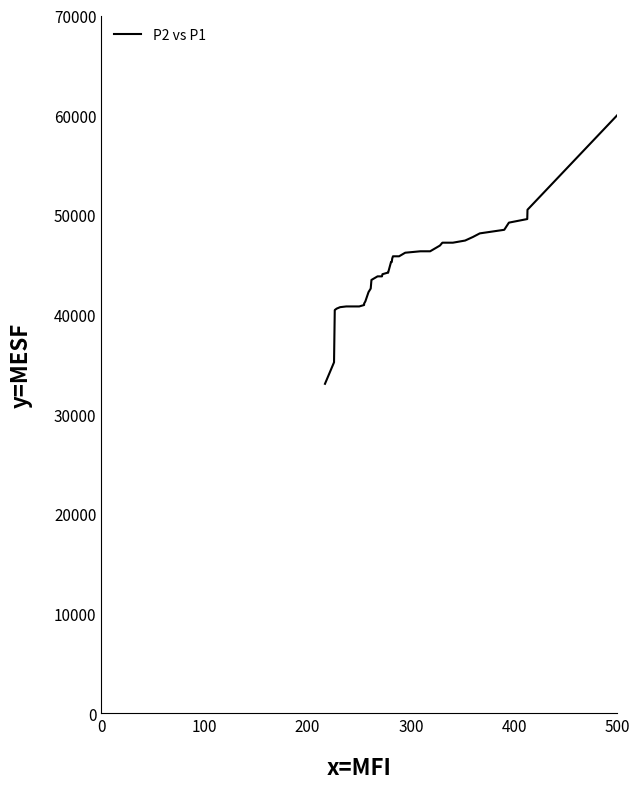

Does the chart have visible grid lines?

No